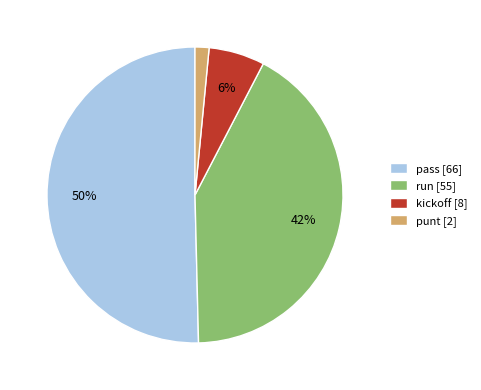

True or false: kickoff accounts for 12% of the total.

False